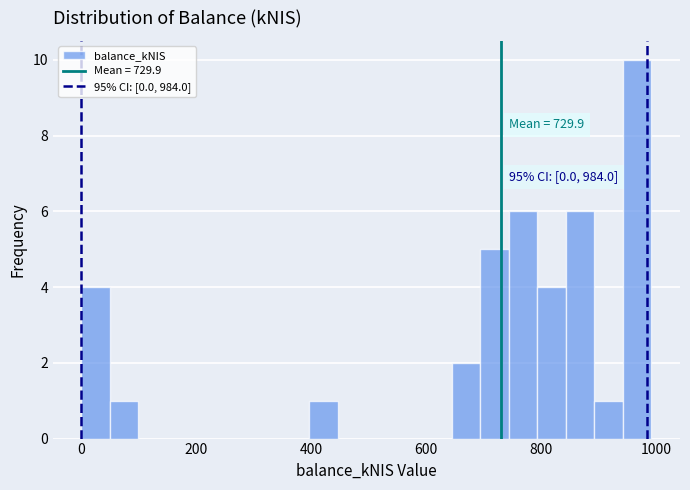

Around what value on the x-axis is the tallest bar? Give the approximate position of its centre, as read against the axis.

960